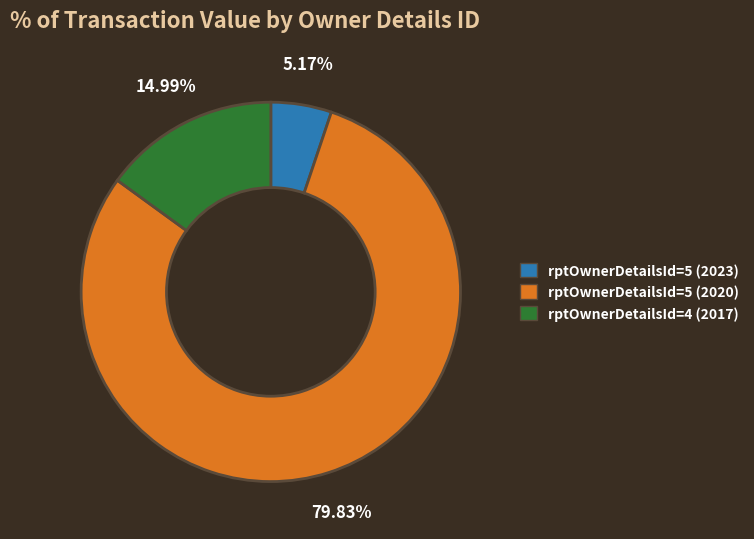

Is rptOwnerDetailsId=5 (2023) the majority of the pie?

No